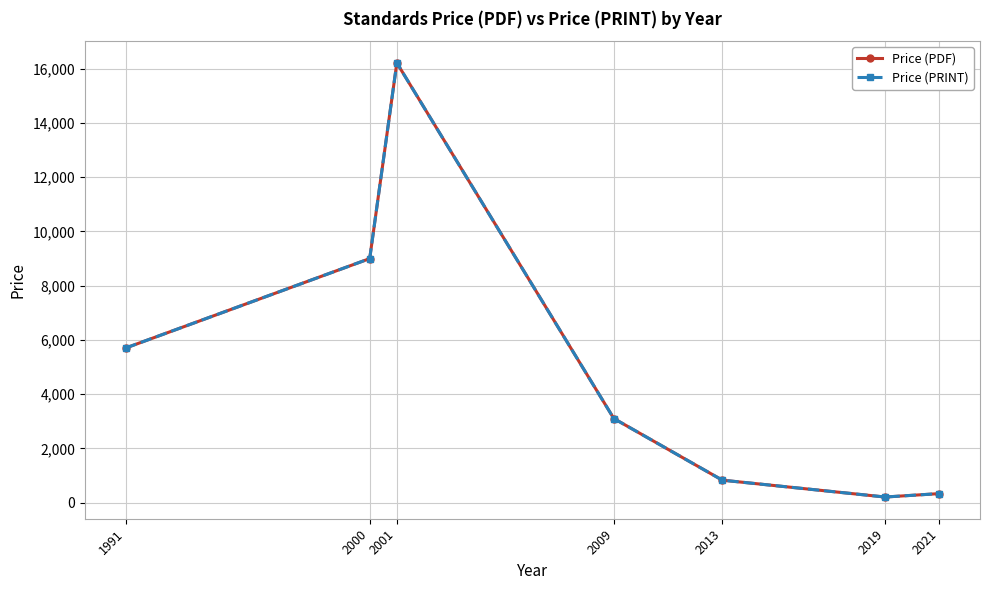

Rank the series by their maximum value, from lowest to highest.

Price (PDF), Price (PRINT)